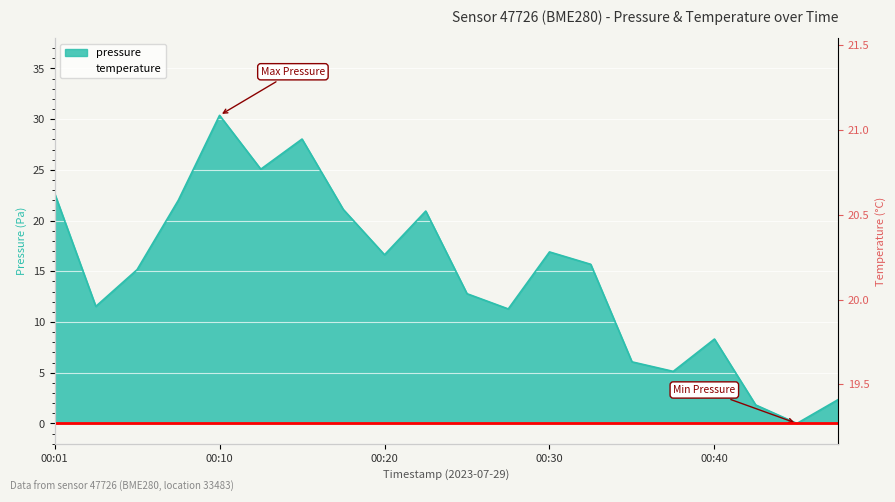

Count the number of categories in the chart.

20